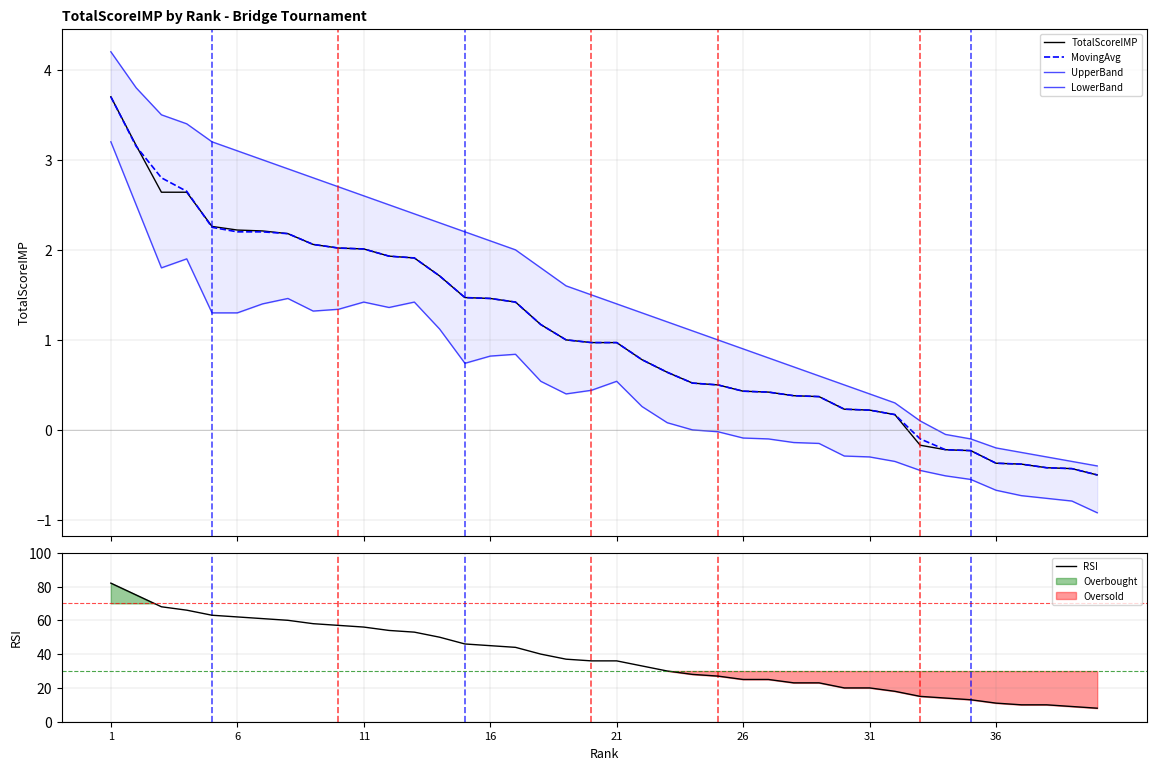

How many values in LowerBand are below zero?

16